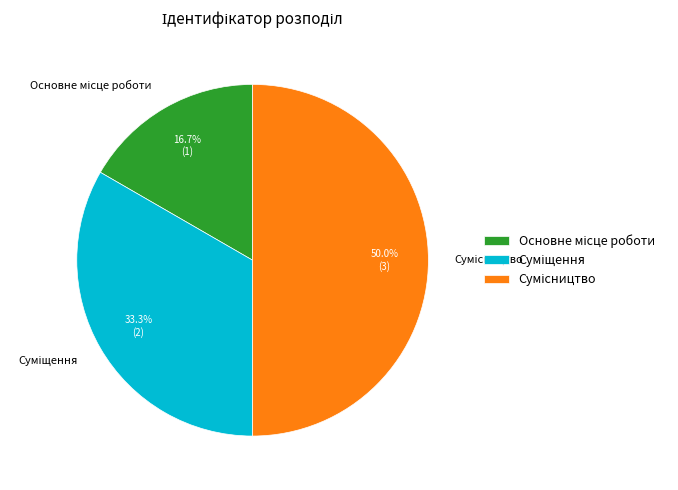

Count the number of slices in the pie.

3